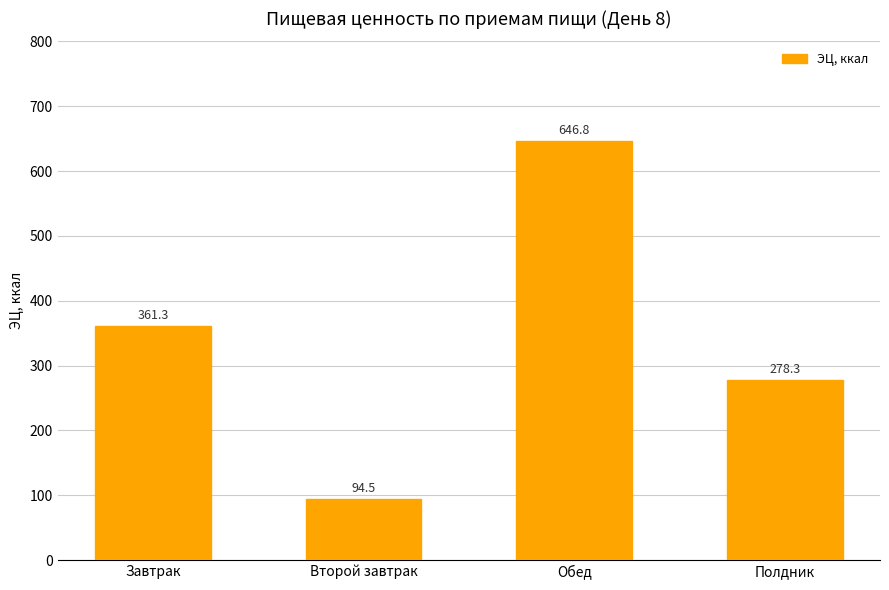

Between Второй завтрак and Завтрак, which is larger?

Завтрак